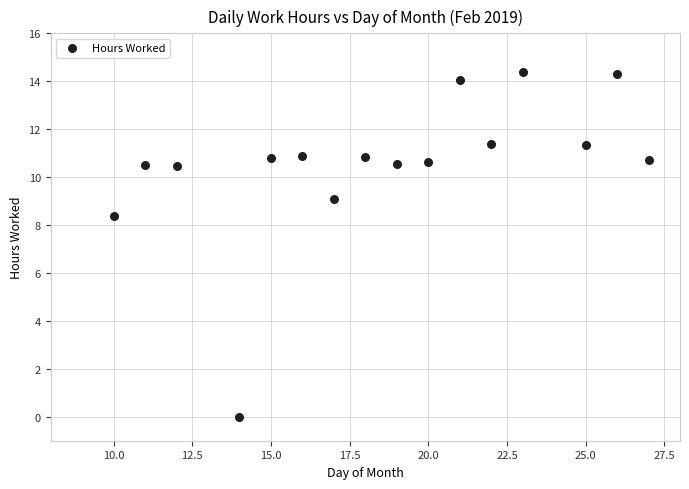

What is the range of Y values (max minus min)?

14.4